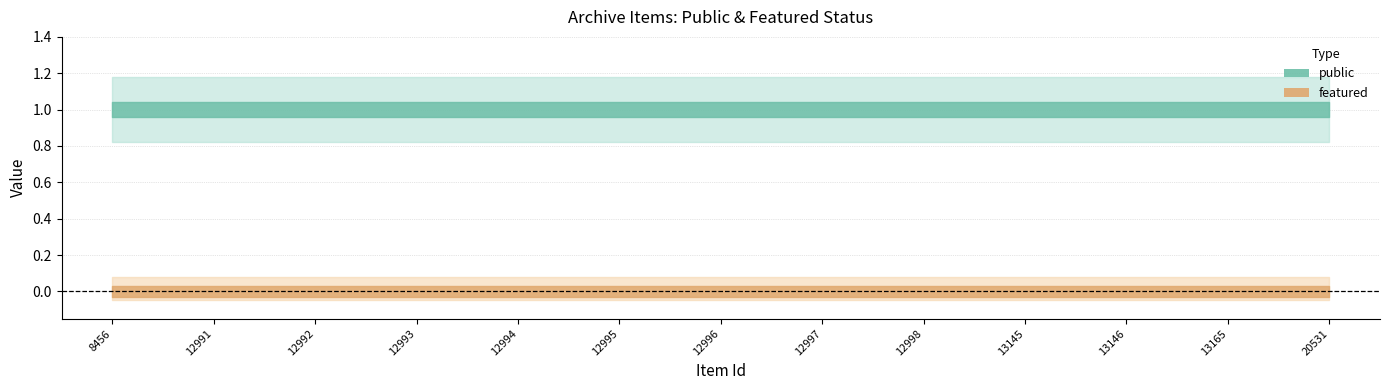

At how many categories does at least one series exceed 0?

13